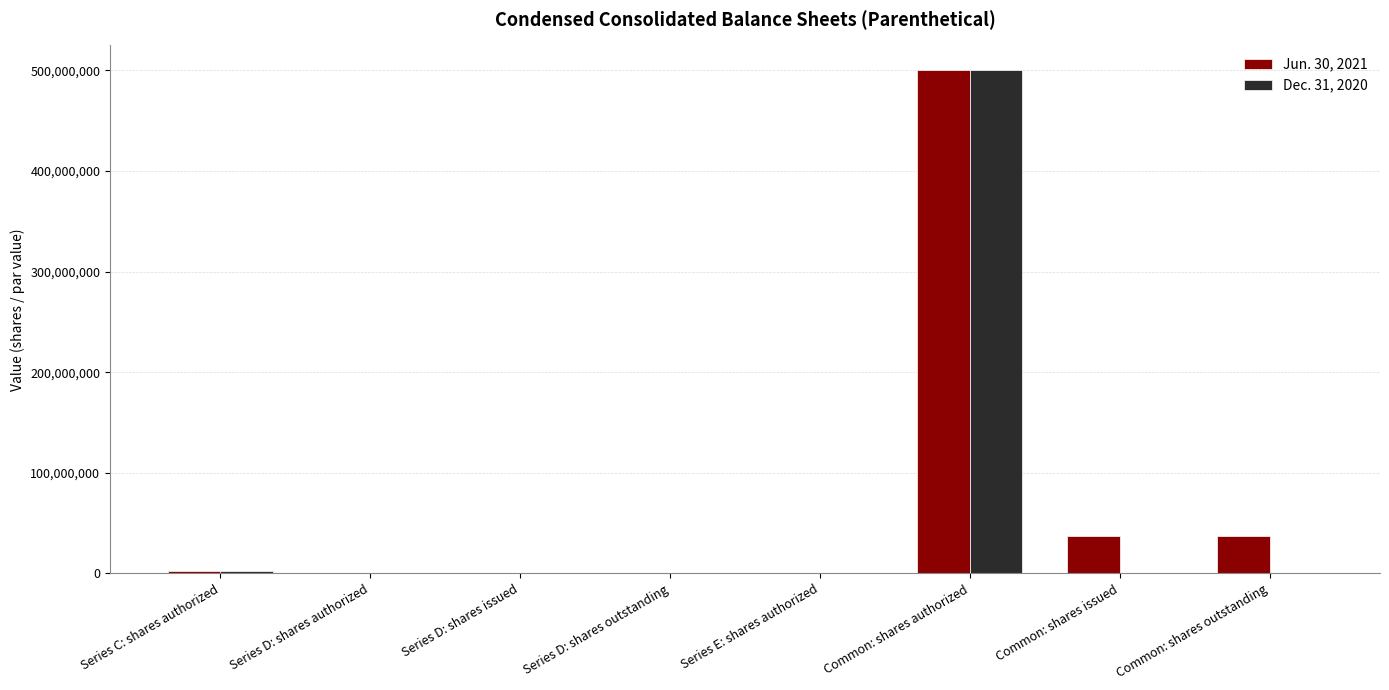

At which label does Dec. 31, 2020 reach its peak?

Common: shares authorized